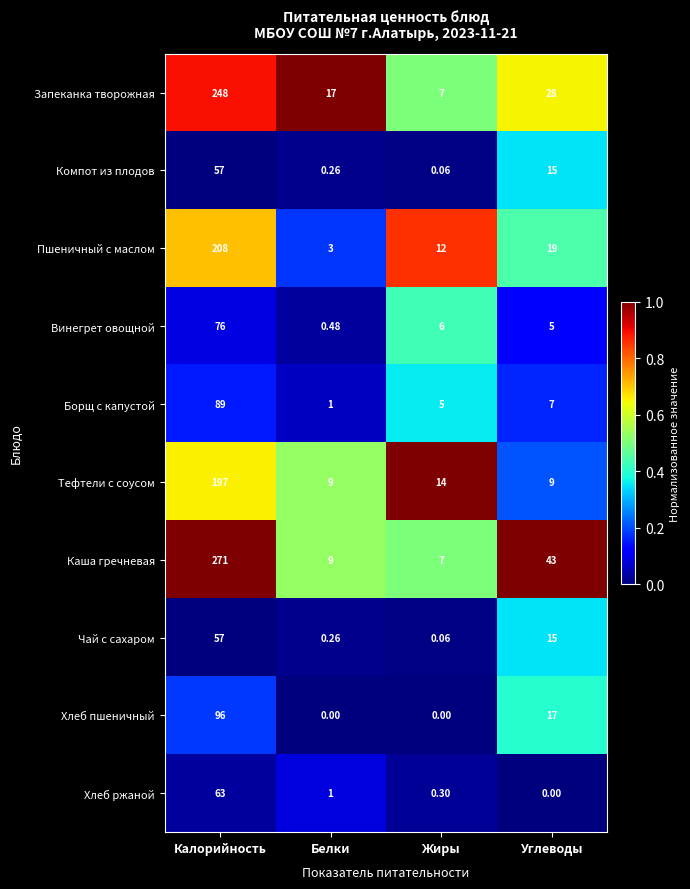

Between Жиры and Углеводы, which series saw the biggest shift?

Каша гречневая